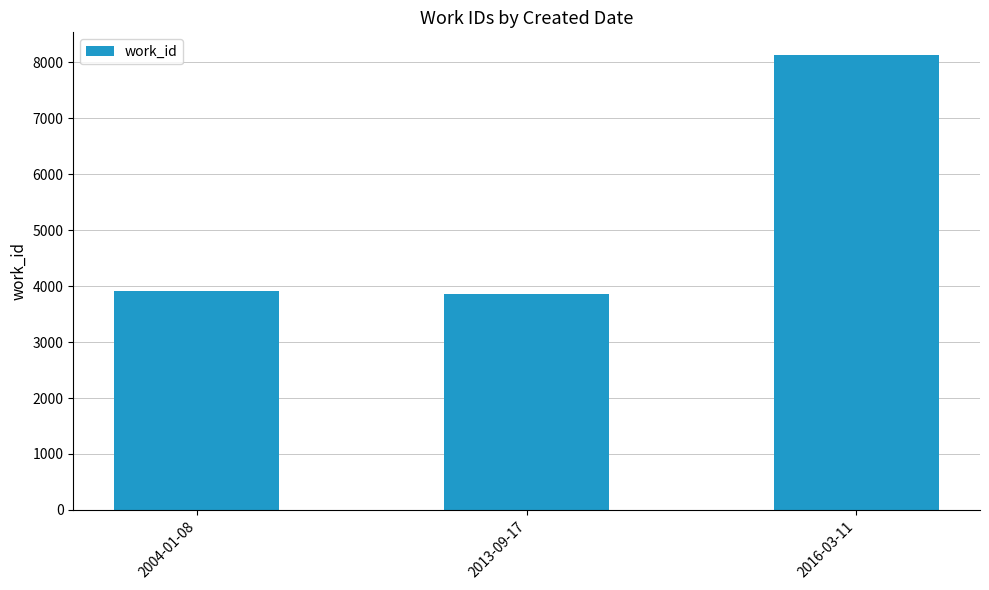

How many data points are less than 3911?

1